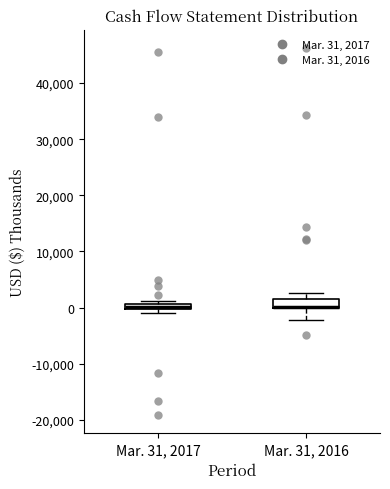

Where does the lower whisker of the box for Mar. 31, 2016 end on the y-axis? The values are not printed on the chart, so give them approximately, as read against the axis.

-2000